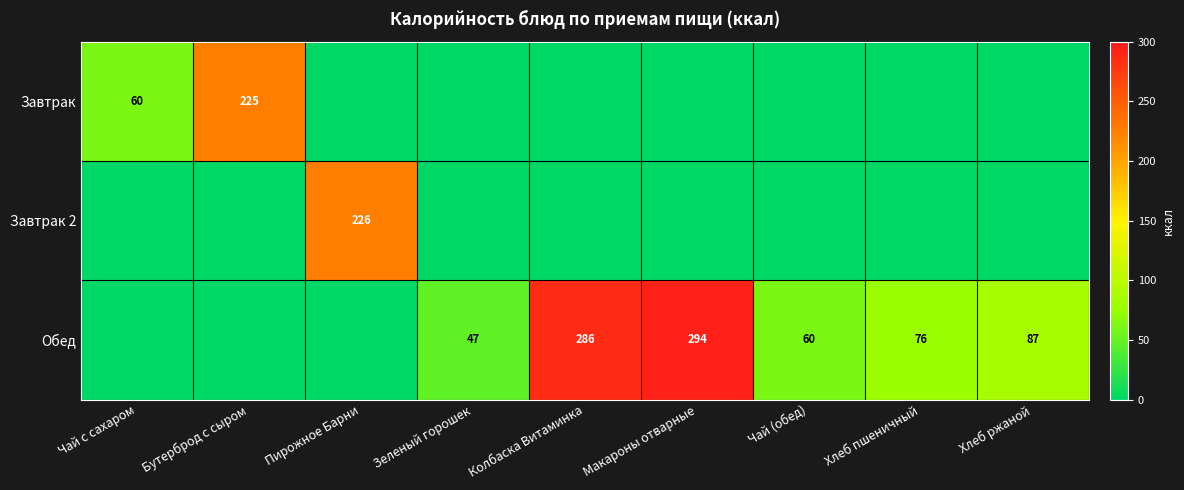

What is the maximum value shown in the chart?

294.0